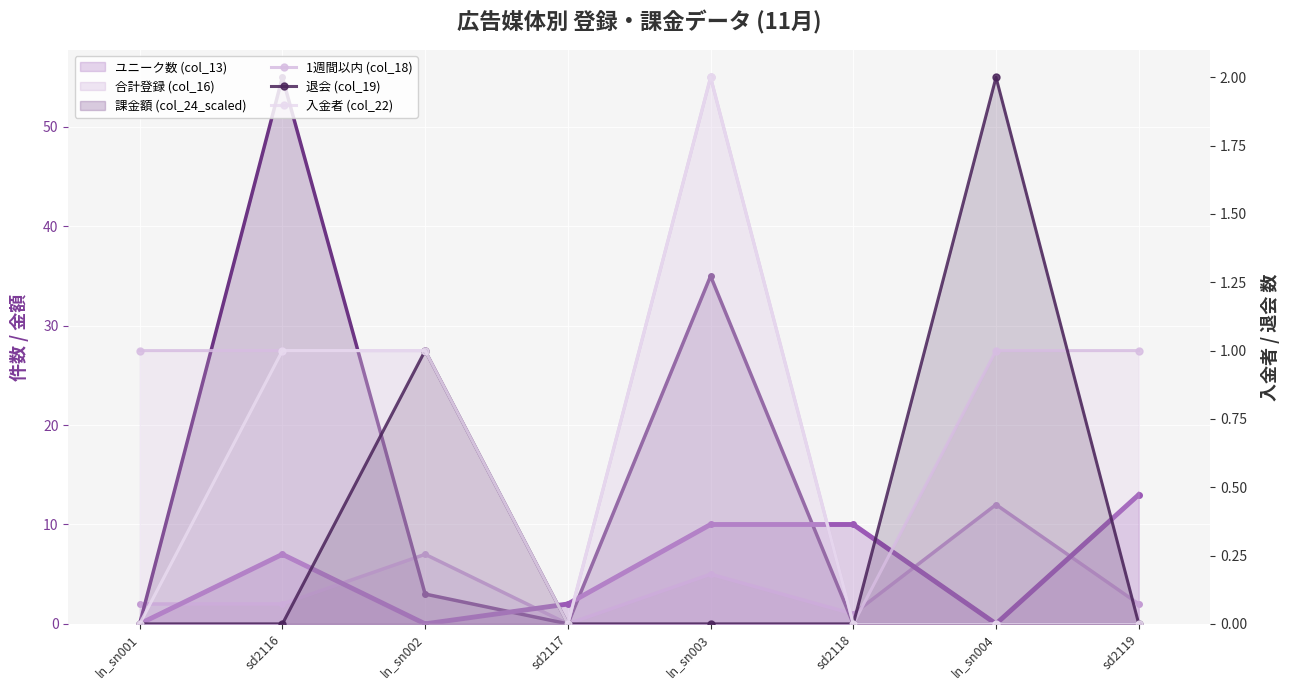

What is the label of the 8th point from the right?

ln_sn001